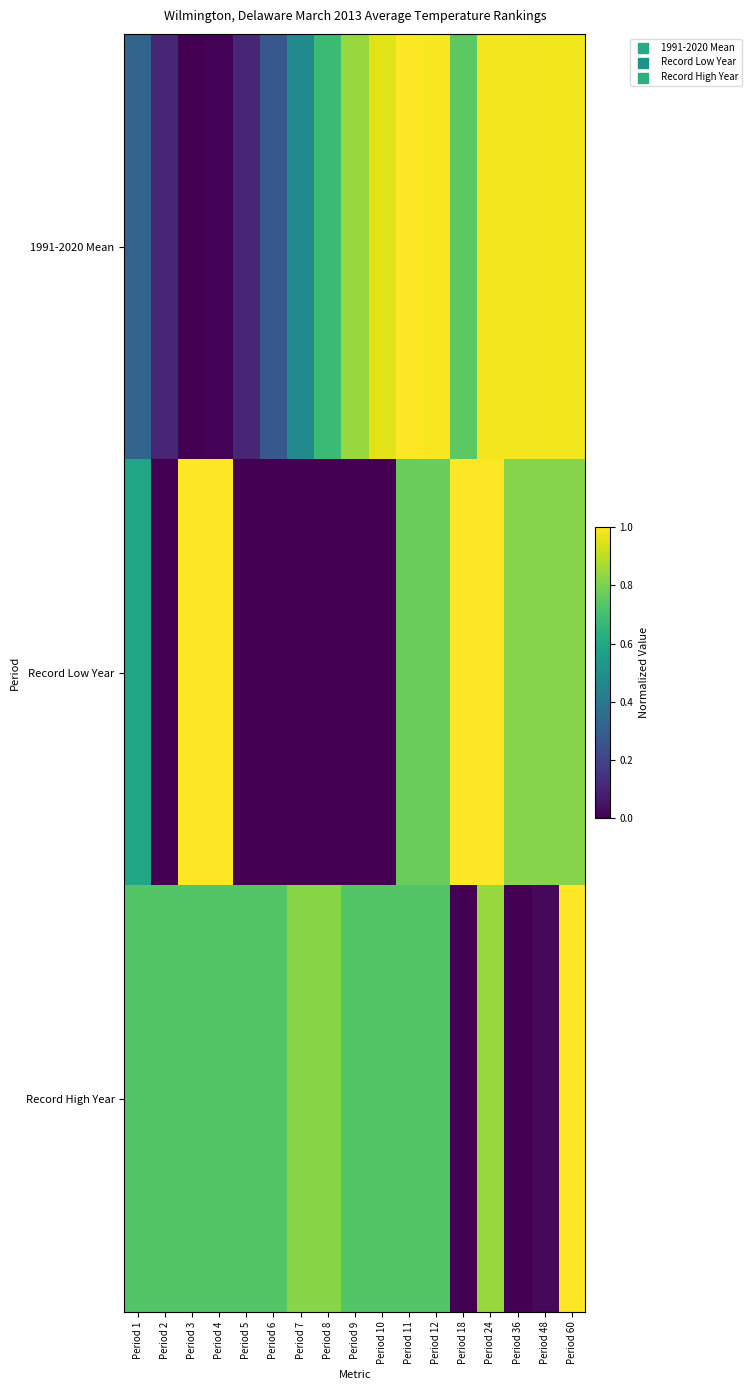

Which series has the widest spread of values?

1991-2020 Mean